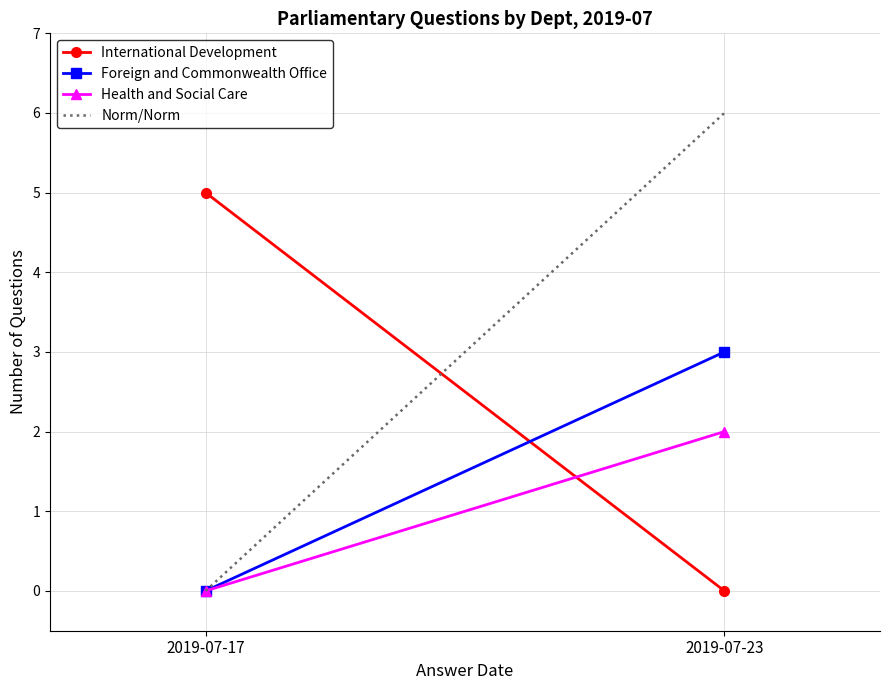

What is the difference between the maximum and minimum values in the Norm/Norm series?

6